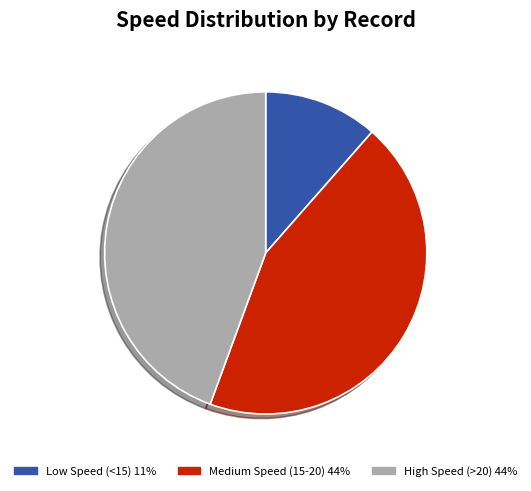

What is the ratio of the value at Medium Speed (15-20) 44% to the value at Low Speed (<15) 11%?

3.8